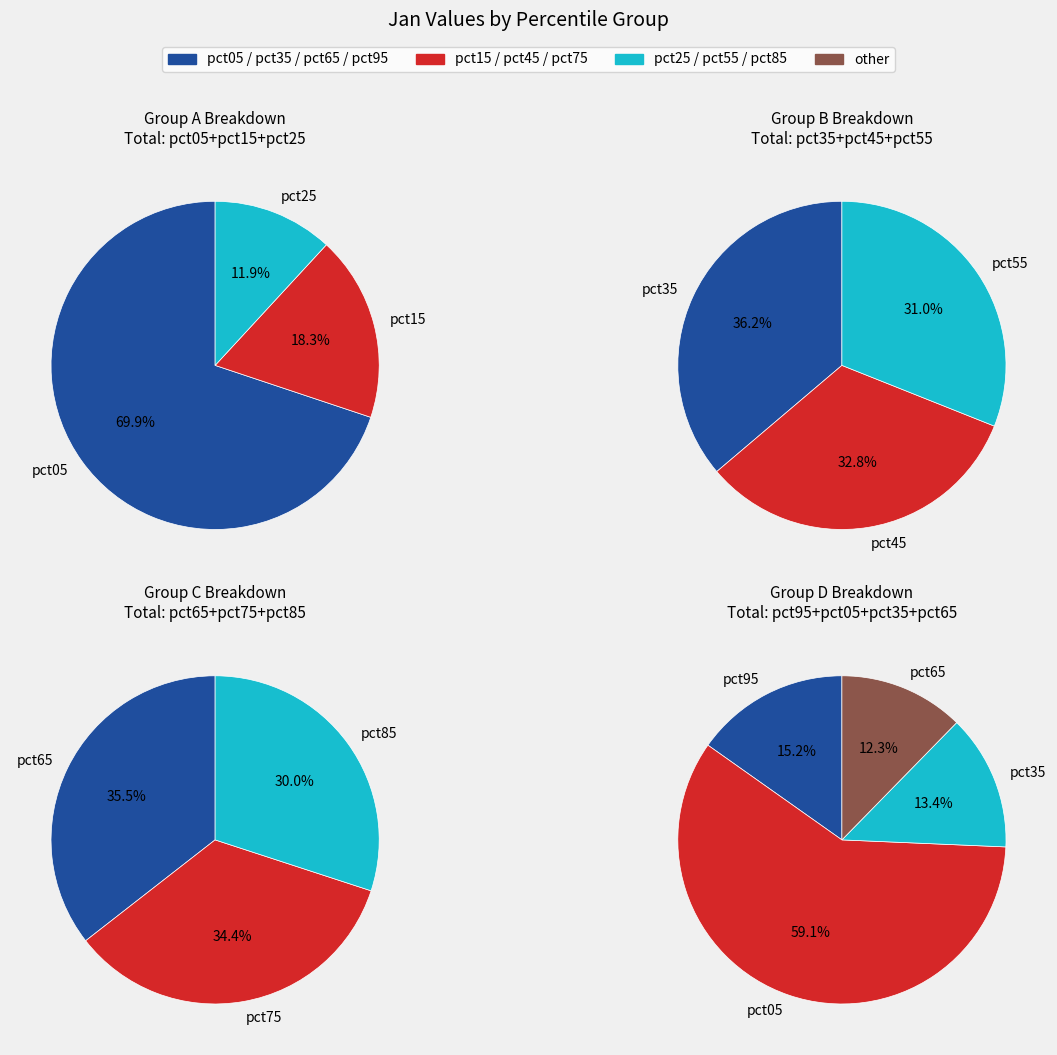

Which category has the smallest portion of the pie?

pct25